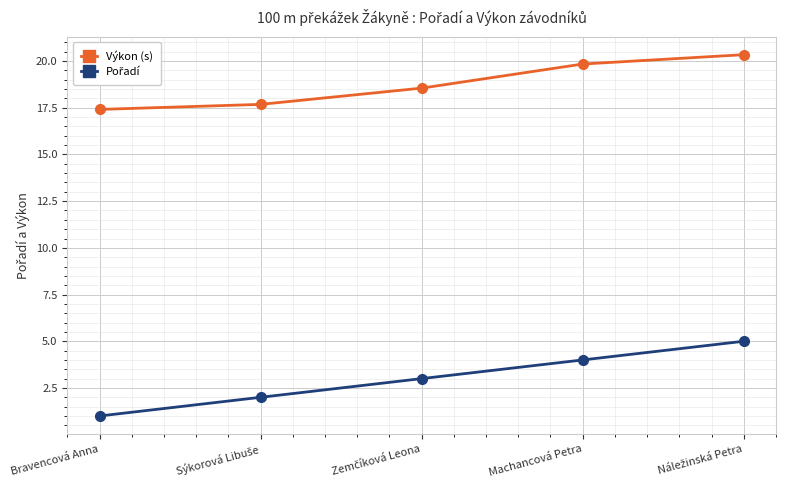

How many values in the Výkon (s) series are below 18?

2